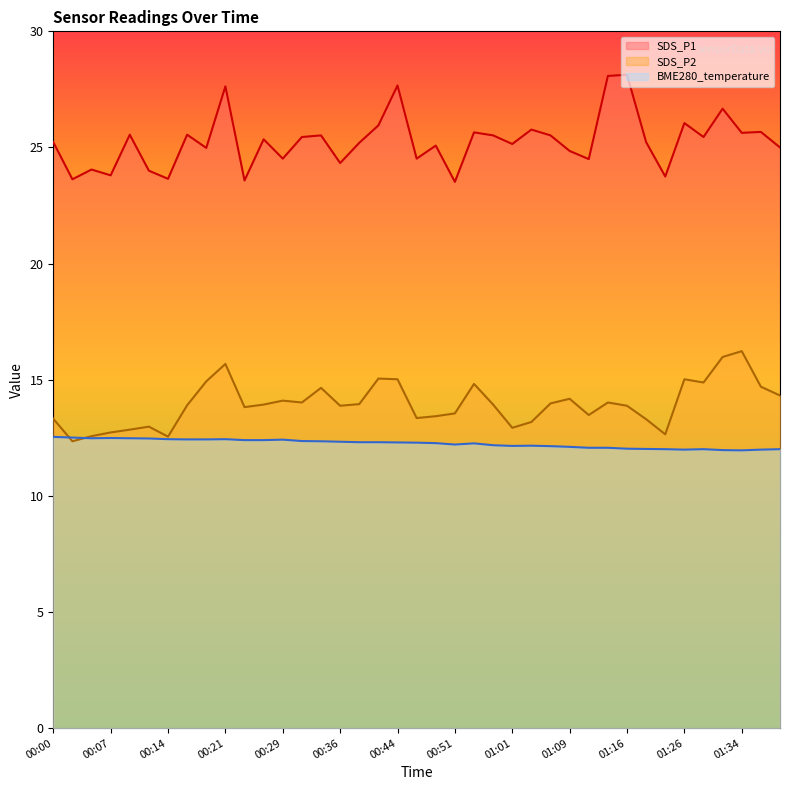

What is the sum of the SDS_P2 values at 00:34 and 01:06?

28.6